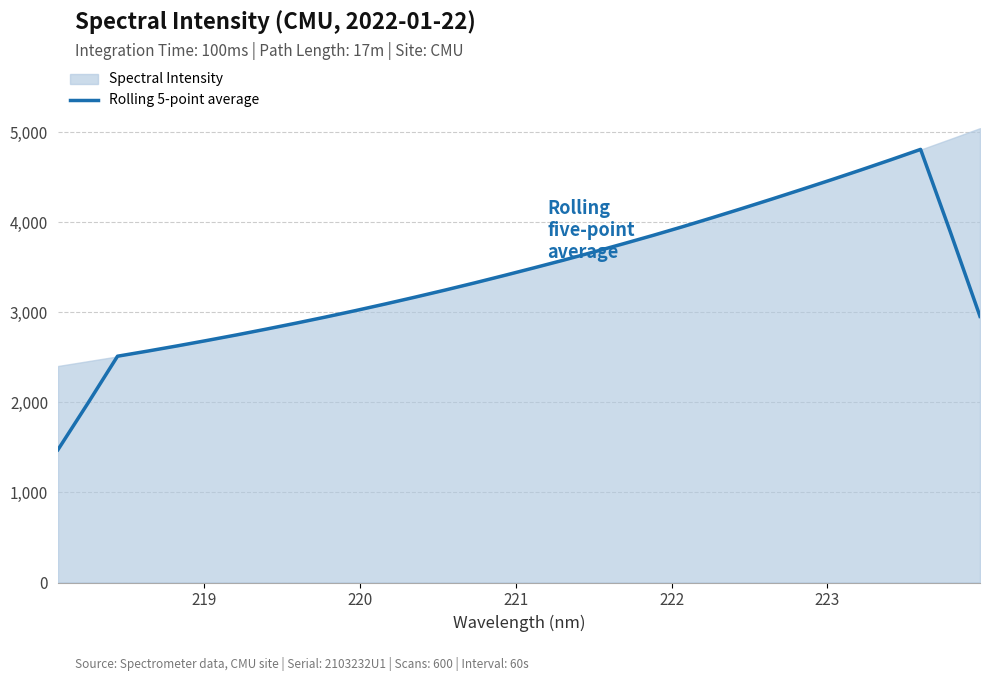

What is the minimum value for Rolling 5-point average?

1474.8